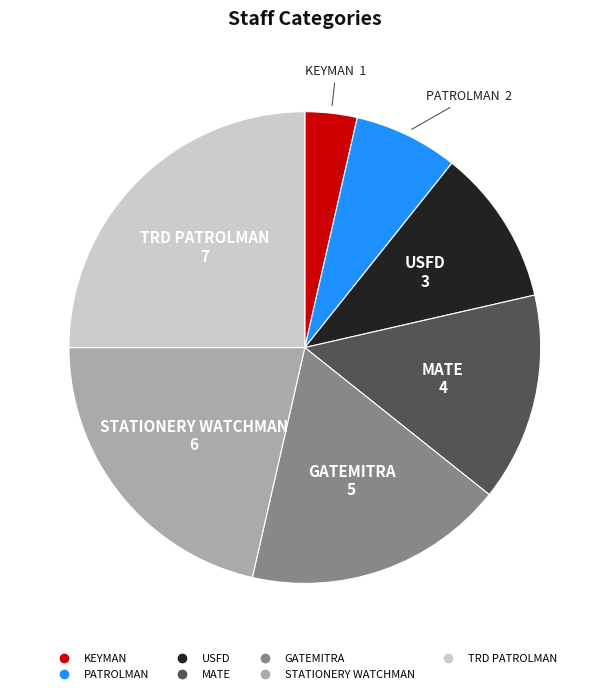

How many slices are in this pie chart?

7